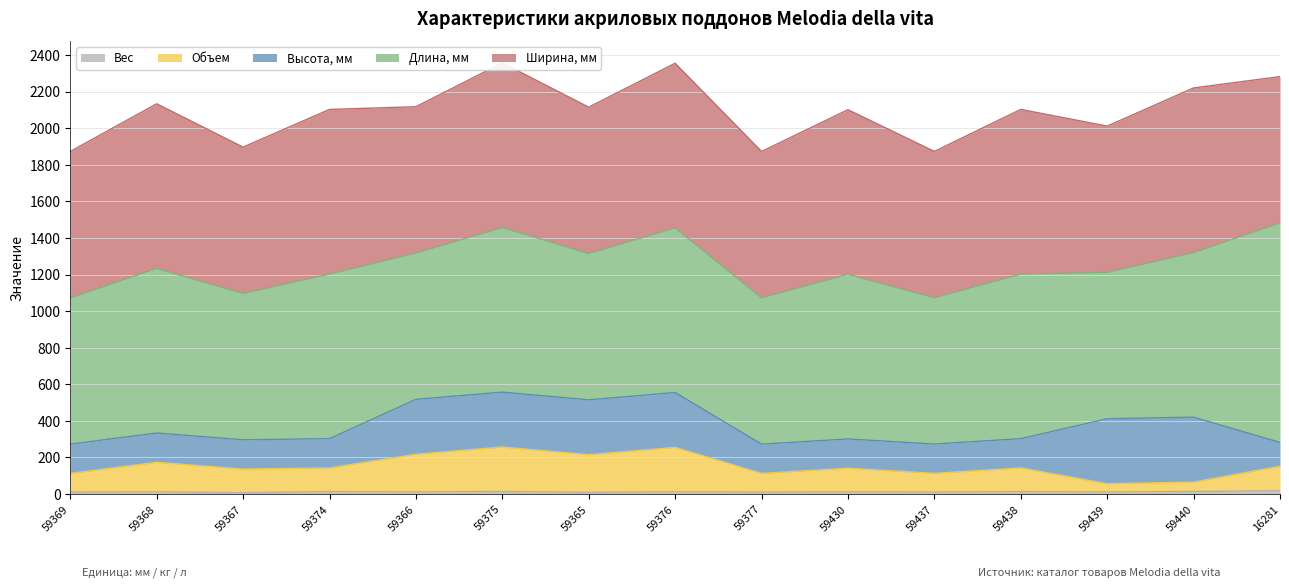

True or false: Длина, мм and Высота, мм cross at least once.

False